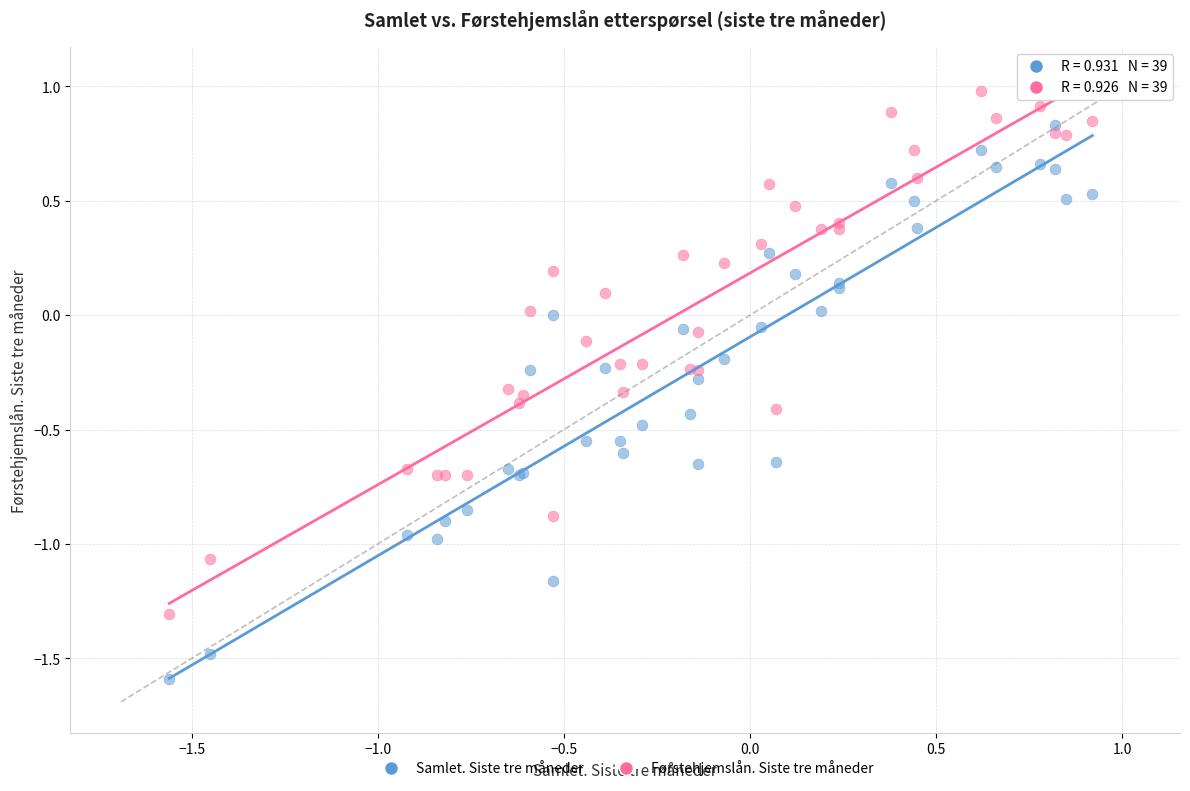

What is the X range (max minus min) for the scatter plot?

2.5